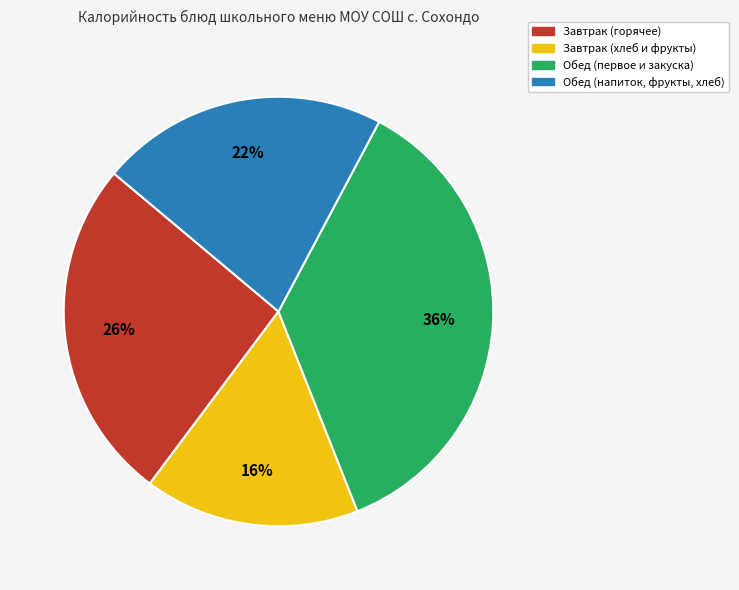

How many slices are in this pie chart?

4